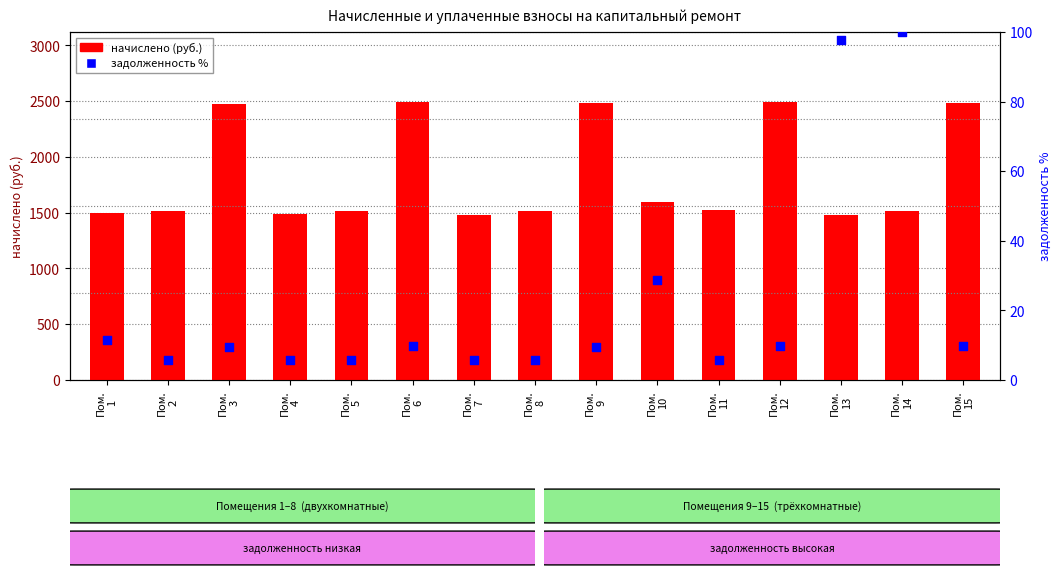

What are all the series names shown in the legend?

начислено (руб.), задолженность %